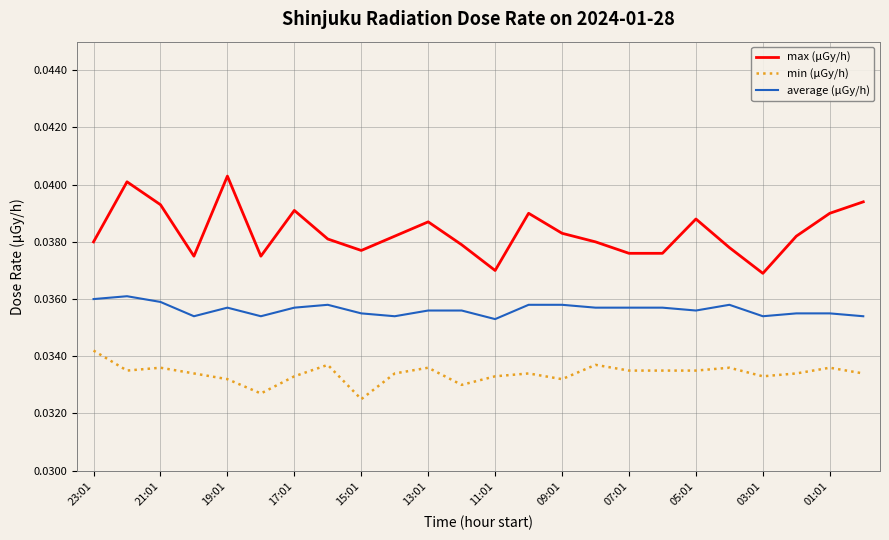

True or false: min (μGy/h) and average (μGy/h) cross at least once.

False